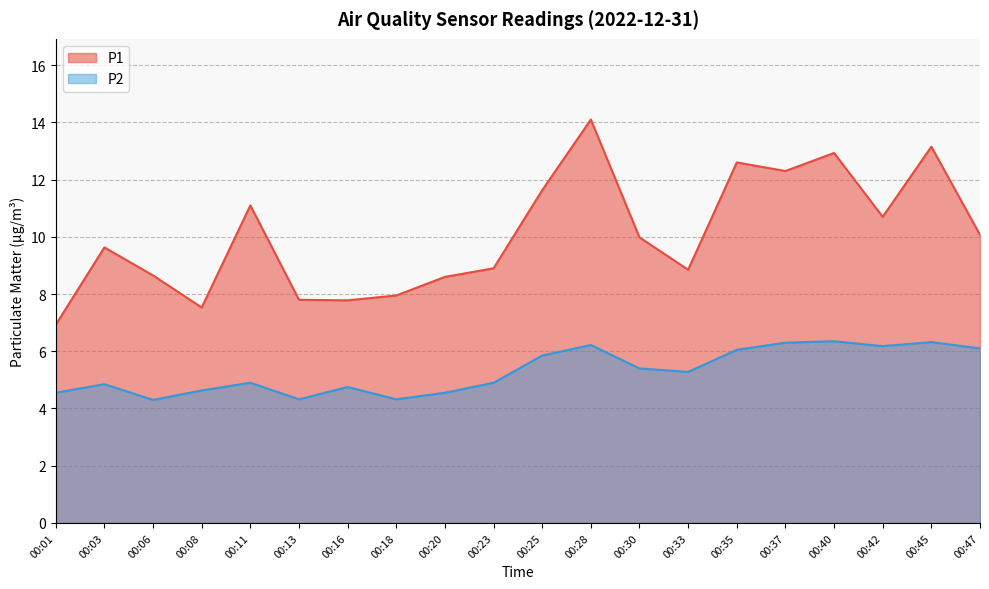

Which category has the highest value in the P2 series?

00:40